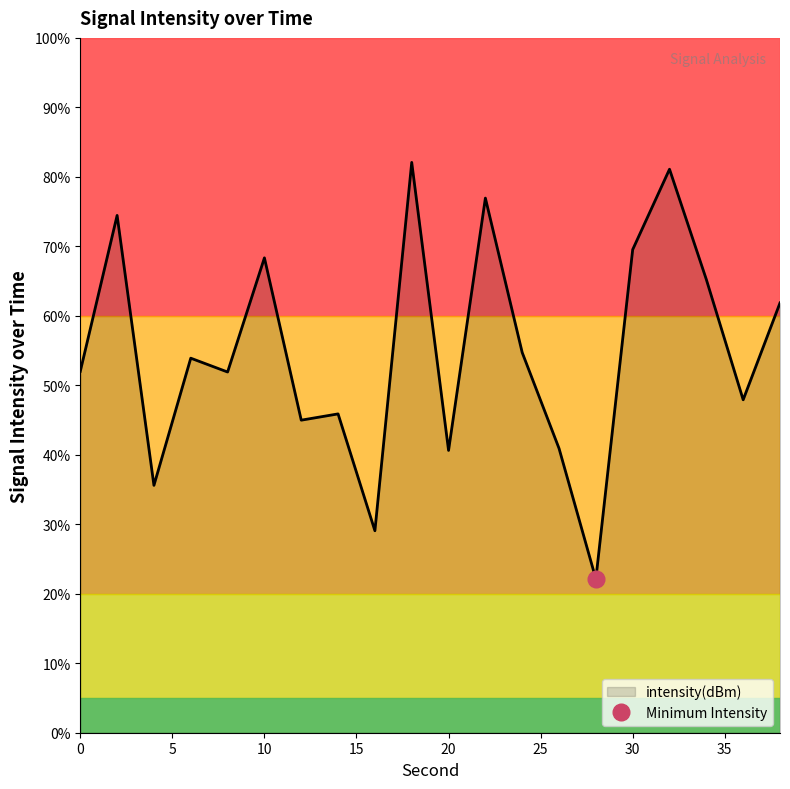

Which has a higher value, 0 or 6?

6